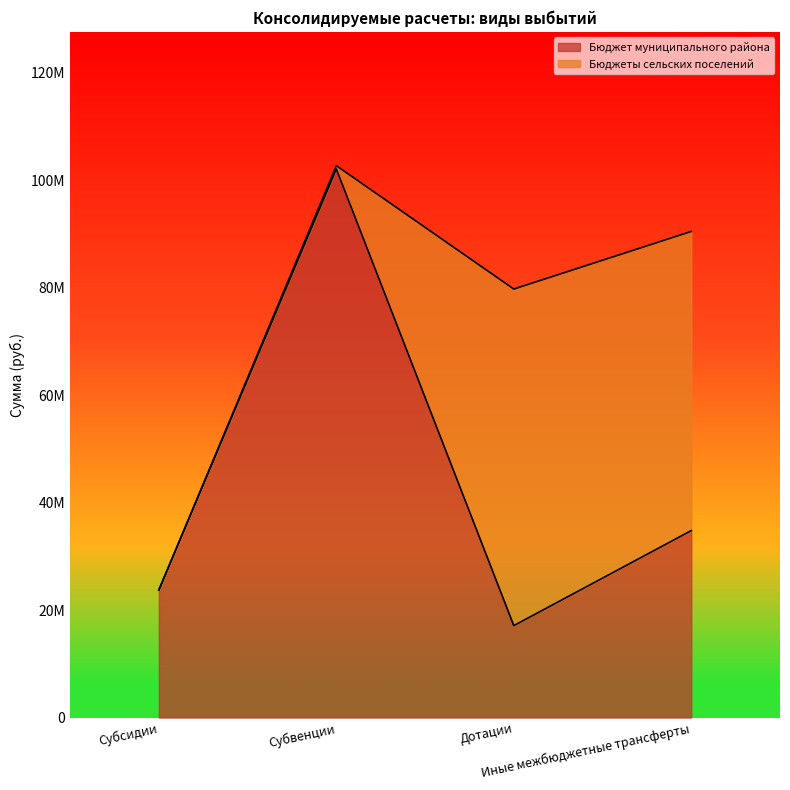

At which category does the chart reach its peak across all series?

Субвенции